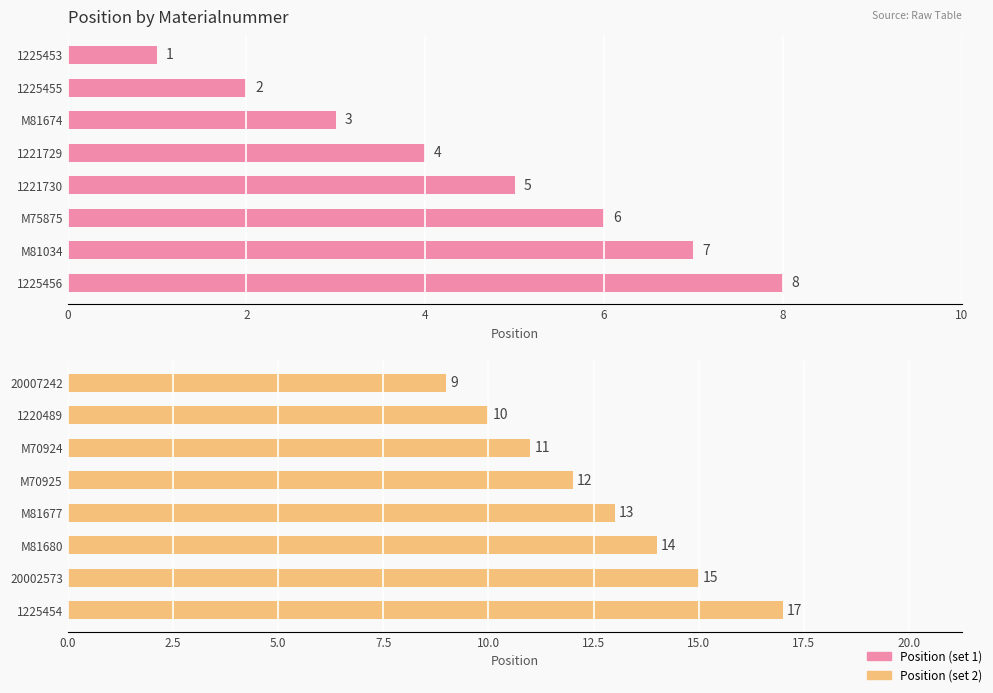

How many Position (set 1) values are between 3 and 7?

5